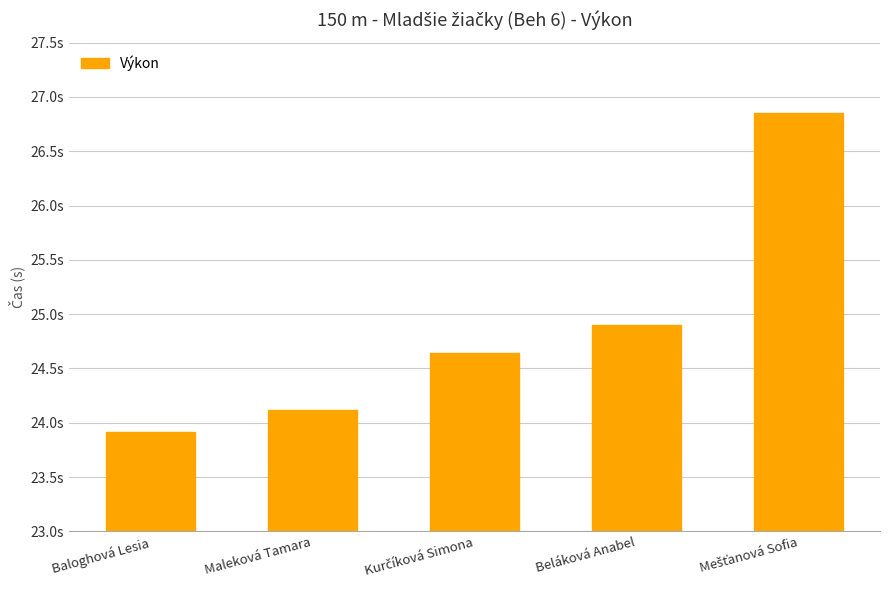

Approximately how many times larger is the value at Baloghová Lesia compared to Beláková Anabel?

1.0